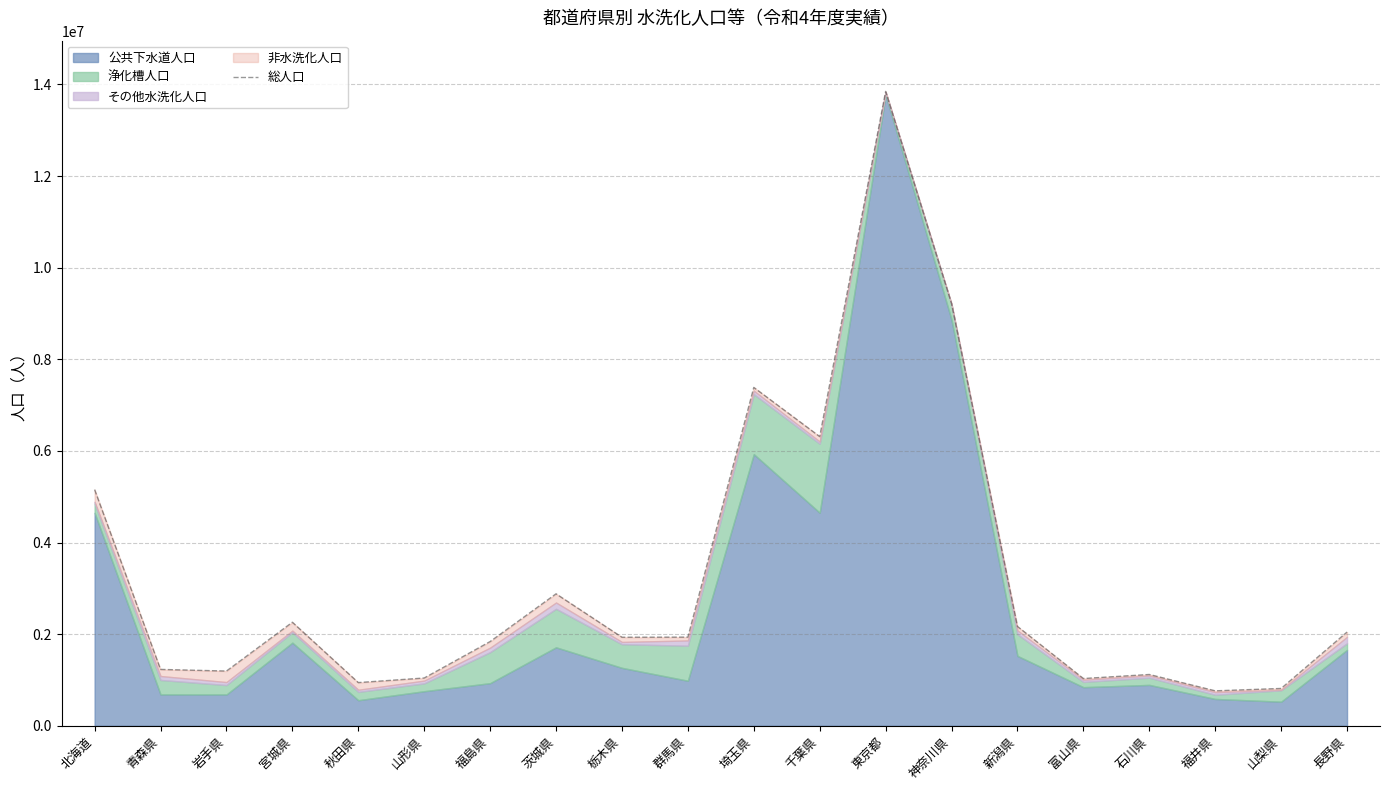

What is the sum of the values at 新潟県 and 栃木県?

4099551